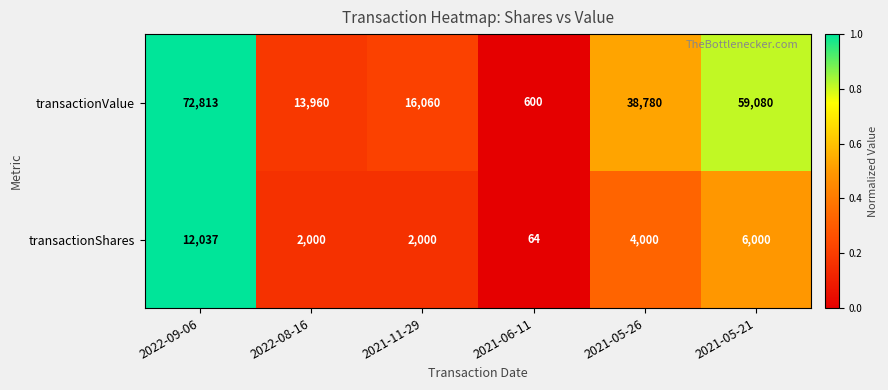

How many data points in transactionShares are less than 4000?

3